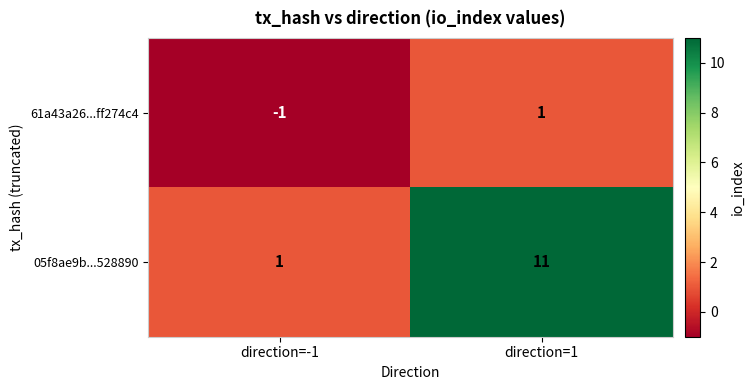

The value of 05f8ae9b...528890 at direction=1 is 11. True or false?

True